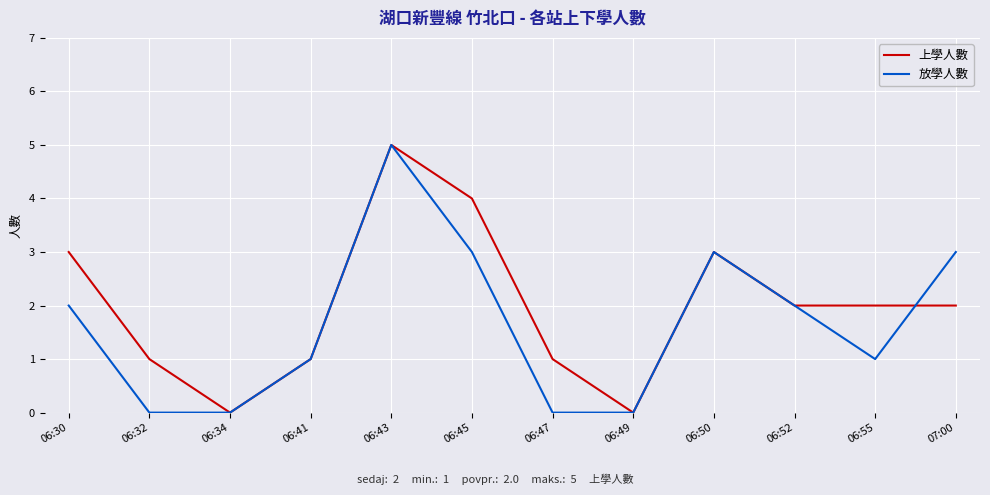

What is the difference between the maximum and minimum values in the 放學人數 series?

5